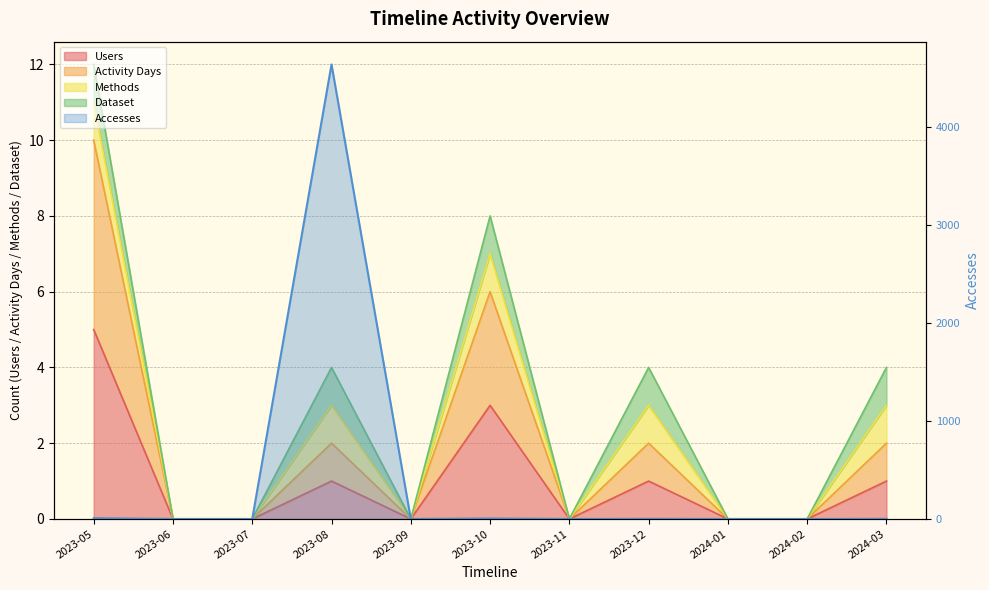

Which series has the largest range (max minus min)?

Accesses